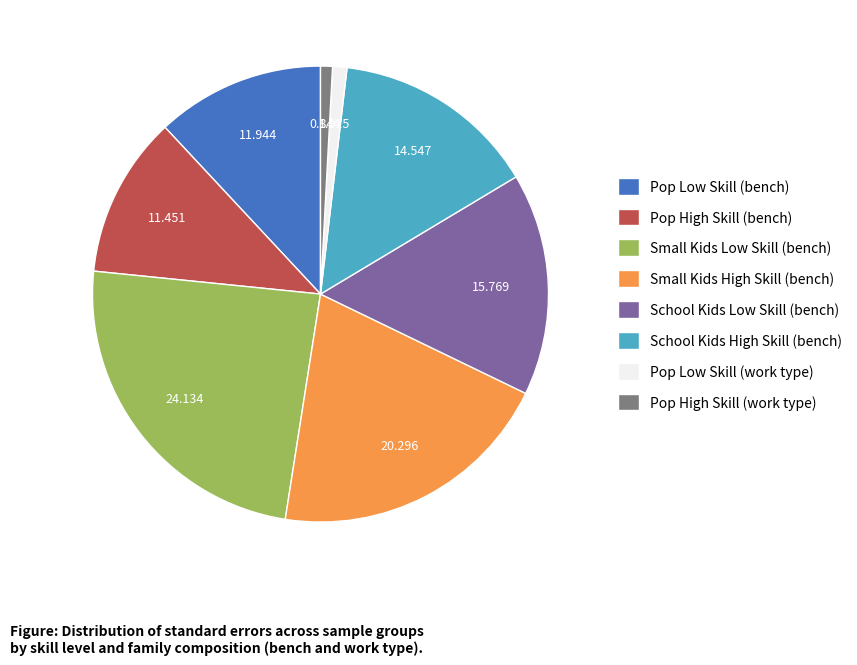

What is the largest slice in the pie chart?

Small Kids Low Skill (bench)